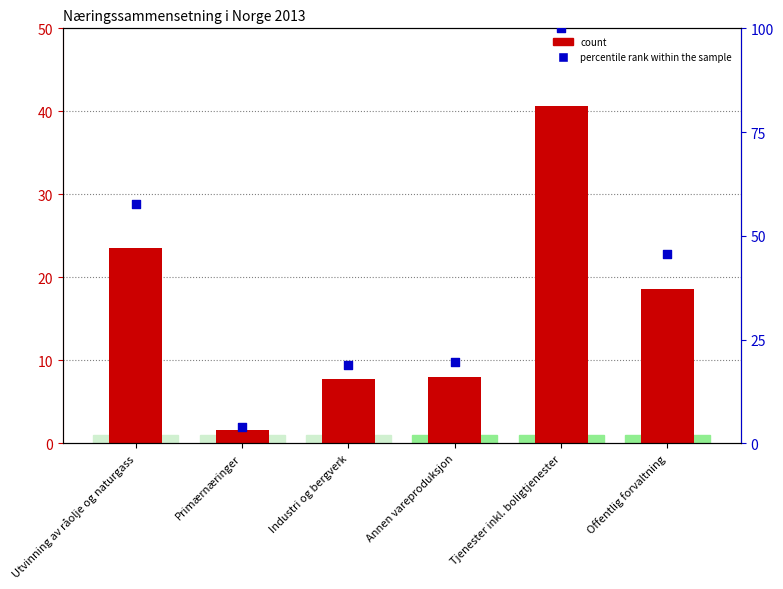

Which series reaches the minimum Y coordinate?

count